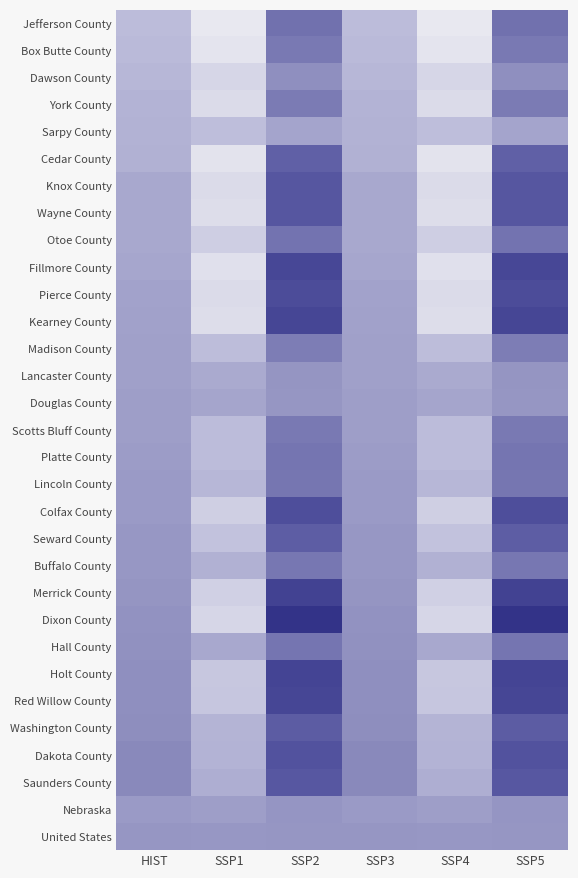

Reading left to right, transcribe all the data shown in this chart.

Jefferson County: HIST=35.0	SSP1=20.5	SSP2=59.1	SSP3=35.0	SSP4=20.5	SSP5=59.1
Box Butte County: HIST=35.8	SSP1=21.7	SSP2=56.5	SSP3=35.8	SSP4=21.7	SSP5=56.5
Dawson County: HIST=36.5	SSP1=26.2	SSP2=49.7	SSP3=36.5	SSP4=26.2	SSP5=49.7
York County: HIST=37.9	SSP1=24.8	SSP2=56.1	SSP3=37.9	SSP4=24.8	SSP5=56.1
Sarpy County: HIST=38.3	SSP1=34.3	SSP2=42.6	SSP3=38.3	SSP4=34.3	SSP5=42.6
Cedar County: HIST=38.7	SSP1=22.0	SSP2=64.4	SSP3=38.7	SSP4=22.0	SSP5=64.4
Knox County: HIST=41.5	SSP1=24.5	SSP2=67.6	SSP3=41.5	SSP4=24.5	SSP5=67.6
Wayne County: HIST=41.6	SSP1=24.1	SSP2=67.6	SSP3=41.6	SSP4=24.1	SSP5=67.6
Otoe County: HIST=41.7	SSP1=29.0	SSP2=58.5	SSP3=41.7	SSP4=29.0	SSP5=58.5
Fillmore County: HIST=42.2	SSP1=23.0	SSP2=74.3	SSP3=42.2	SSP4=23.0	SSP5=74.3
Pierce County: HIST=43.4	SSP1=24.7	SSP2=72.1	SSP3=43.4	SSP4=24.7	SSP5=72.1
Kearney County: HIST=43.9	SSP1=24.0	SSP2=74.8	SSP3=43.9	SSP4=24.0	SSP5=74.8
Madison County: HIST=44.2	SSP1=34.7	SSP2=55.6	SSP3=44.2	SSP4=34.7	SSP5=55.6
Lancaster County: HIST=44.2	SSP1=40.8	SSP2=47.9	SSP3=44.2	SSP4=40.8	SSP5=47.9
Douglas County: HIST=44.8	SSP1=42.3	SSP2=47.4	SSP3=44.8	SSP4=42.3	SSP5=47.4
Scotts Bluff County: HIST=44.9	SSP1=35.0	SSP2=56.7	SSP3=44.9	SSP4=35.0	SSP5=56.7
Platte County: HIST=45.3	SSP1=35.0	SSP2=57.8	SSP3=45.3	SSP4=35.0	SSP5=57.8
Lincoln County: HIST=46.0	SSP1=36.5	SSP2=57.5	SSP3=46.0	SSP4=36.5	SSP5=57.5
Colfax County: HIST=46.2	SSP1=28.5	SSP2=70.7	SSP3=46.2	SSP4=28.5	SSP5=70.7
Seward County: HIST=47.1	SSP1=33.1	SSP2=65.3	SSP3=47.1	SSP4=33.1	SSP5=65.3
Buffalo County: HIST=47.2	SSP1=38.6	SSP2=57.3	SSP3=47.2	SSP4=38.6	SSP5=57.3
Merrick County: HIST=47.7	SSP1=28.3	SSP2=76.4	SSP3=47.7	SSP4=28.3	SSP5=76.4
Dixon County: HIST=48.5	SSP1=26.3	SSP2=83.8	SSP3=48.5	SSP4=26.3	SSP5=83.8
Hall County: HIST=49.0	SSP1=41.3	SSP2=57.7	SSP3=49.0	SSP4=41.3	SSP5=57.7
Holt County: HIST=49.7	SSP1=31.3	SSP2=75.6	SSP3=49.7	SSP4=31.3	SSP5=75.6
Red Willow County: HIST=49.7	SSP1=31.8	SSP2=74.6	SSP3=49.7	SSP4=31.8	SSP5=74.6
Washington County: HIST=50.1	SSP1=37.6	SSP2=65.7	SSP3=50.1	SSP4=37.6	SSP5=65.7
Dakota County: HIST=51.8	SSP1=38.0	SSP2=69.0	SSP3=51.8	SSP4=38.0	SSP5=69.0
Saunders County: HIST=51.8	SSP1=39.5	SSP2=67.2	SSP3=51.8	SSP4=39.5	SSP5=67.2
Nebraska: HIST=46.1	SSP1=44.7	SSP2=47.5	SSP3=46.1	SSP4=44.7	SSP5=47.5
United States: HIST=47.3	SSP1=47.2	SSP2=47.4	SSP3=47.3	SSP4=47.2	SSP5=47.4